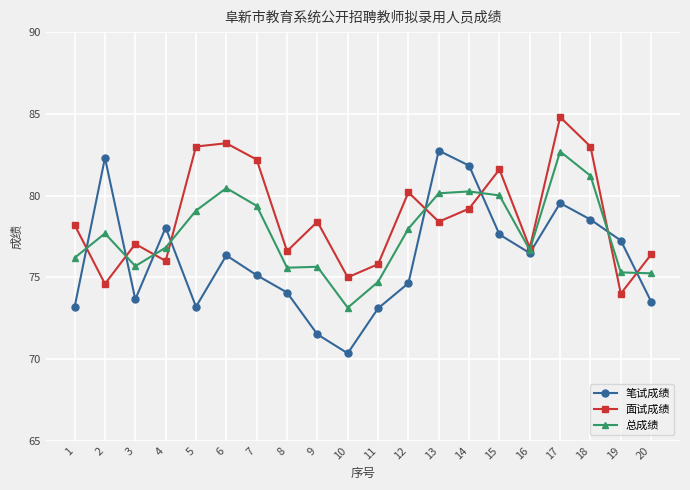

Which series changed the most between 7 and 16?

面试成绩